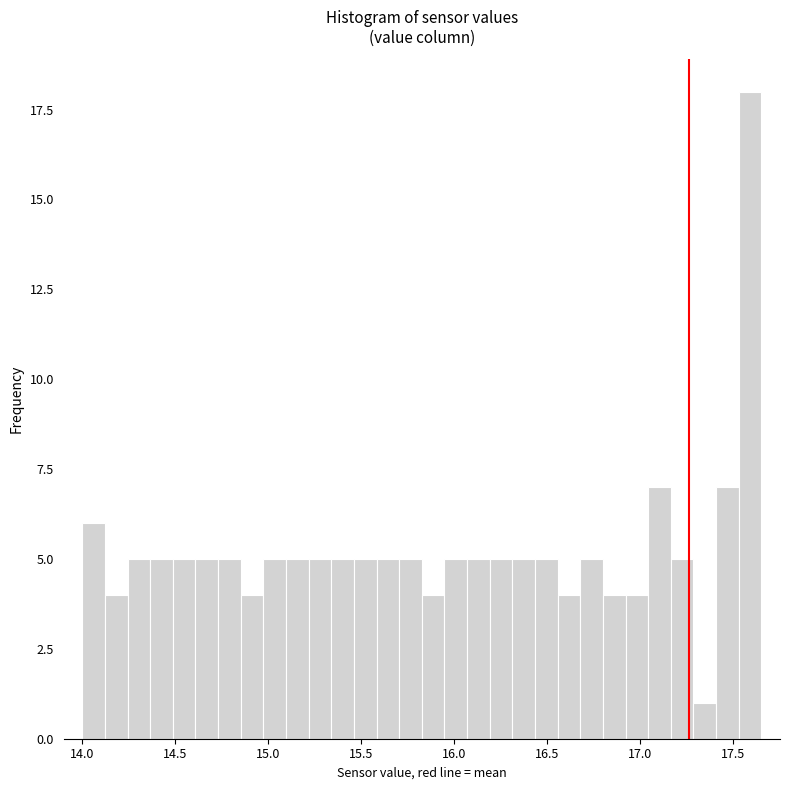

Around what value on the x-axis is the tallest bar? Give the approximate position of its centre, as read against the axis.

17.60